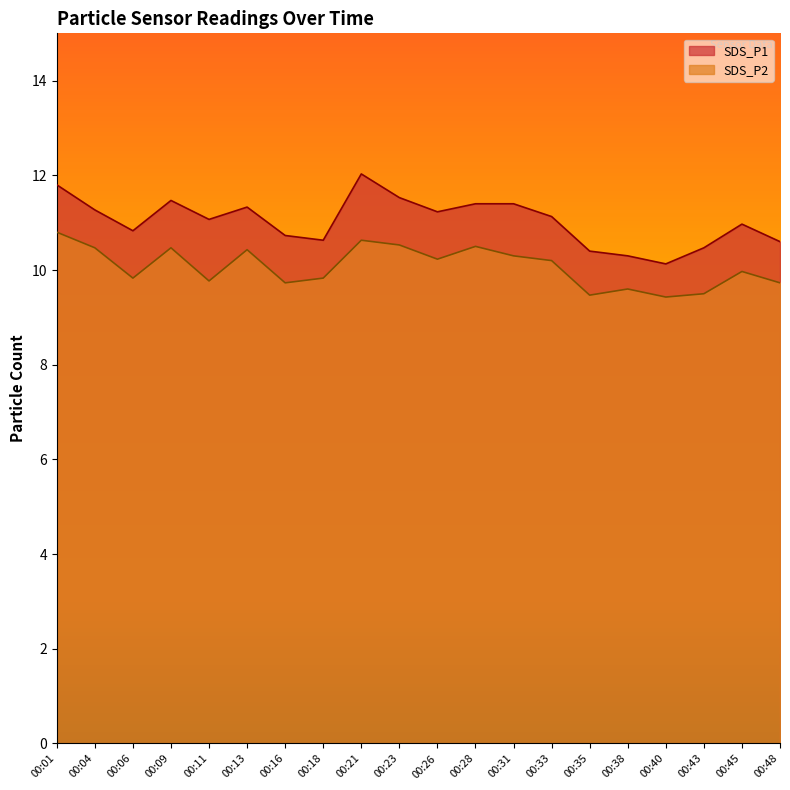

What is the difference between the maximum and minimum values in the SDS_P2 series?

1.4